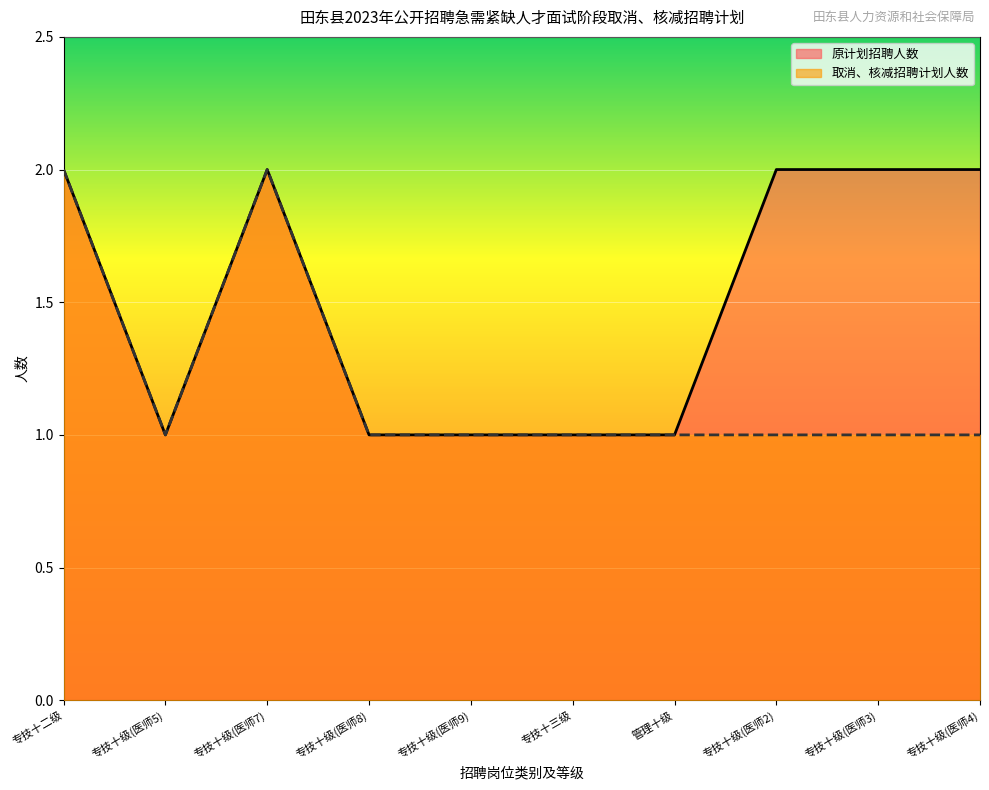

Reading left to right, list all the values displayed in this chart.

原计划招聘人数: 专技十二级=2	专技十级(医师5)=1	专技十级(医师7)=2	专技十级(医师8)=1	专技十级(医师9)=1	专技十三级=1	管理十级=1	专技十级(医师2)=2	专技十级(医师3)=2	专技十级(医师4)=2
取消、核减招聘计划人数: 专技十二级=2	专技十级(医师5)=1	专技十级(医师7)=2	专技十级(医师8)=1	专技十级(医师9)=1	专技十三级=1	管理十级=1	专技十级(医师2)=1	专技十级(医师3)=1	专技十级(医师4)=1